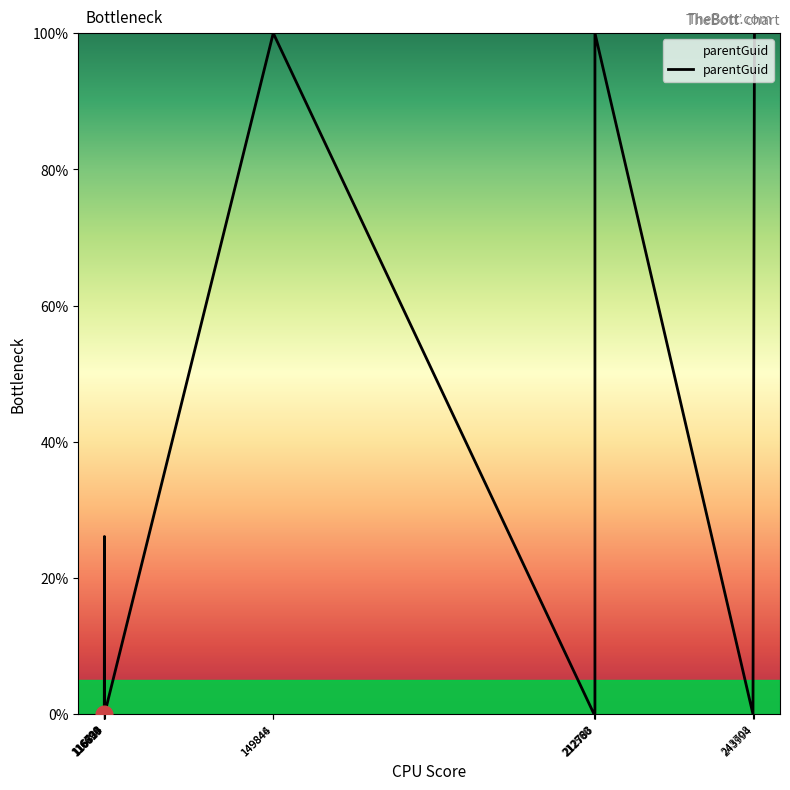

What is the sum of the values at 212786 and 149846?

200.0